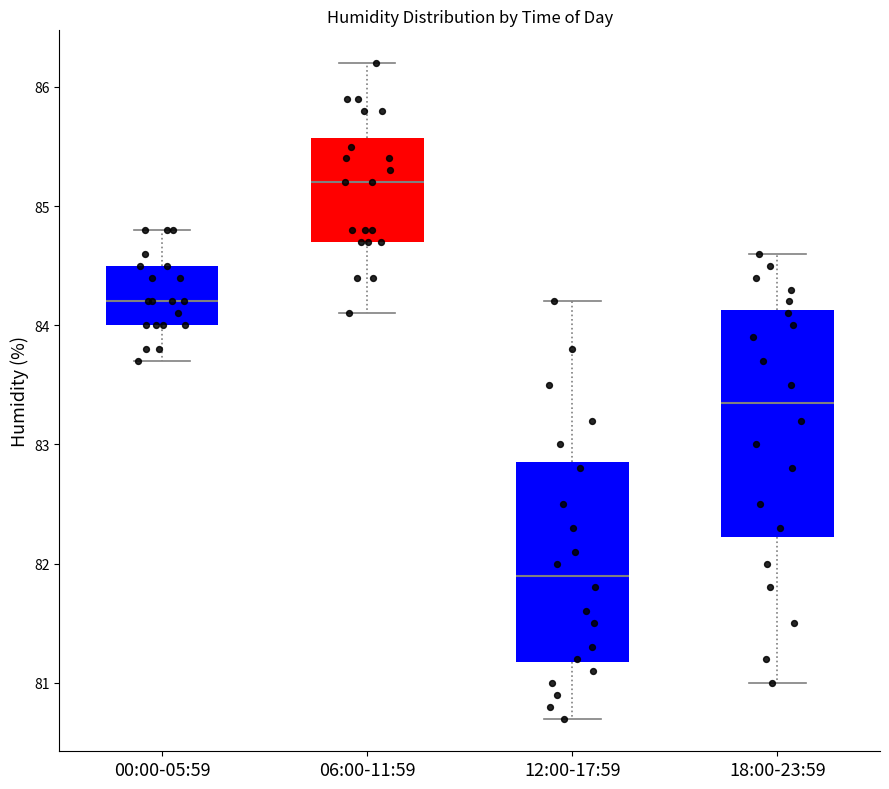

Reading left to right, transcribe this box plot: for each box, give where its median line is, the range the box spans, and where its two whiskers end, as read against the y-axis. The values are not printed on the chart, so give them approximately, as read against the axis.

00:00-05:59: median 84.2, box 84.0 to 84.5, whiskers 83.7 to 84.8
06:00-11:59: median 85.2, box 84.7 to 85.6, whiskers 84.1 to 86.2
12:00-17:59: median 81.9, box 81.2 to 82.9, whiskers 80.7 to 84.2
18:00-23:59: median 83.4, box 82.2 to 84.1, whiskers 81.0 to 84.6